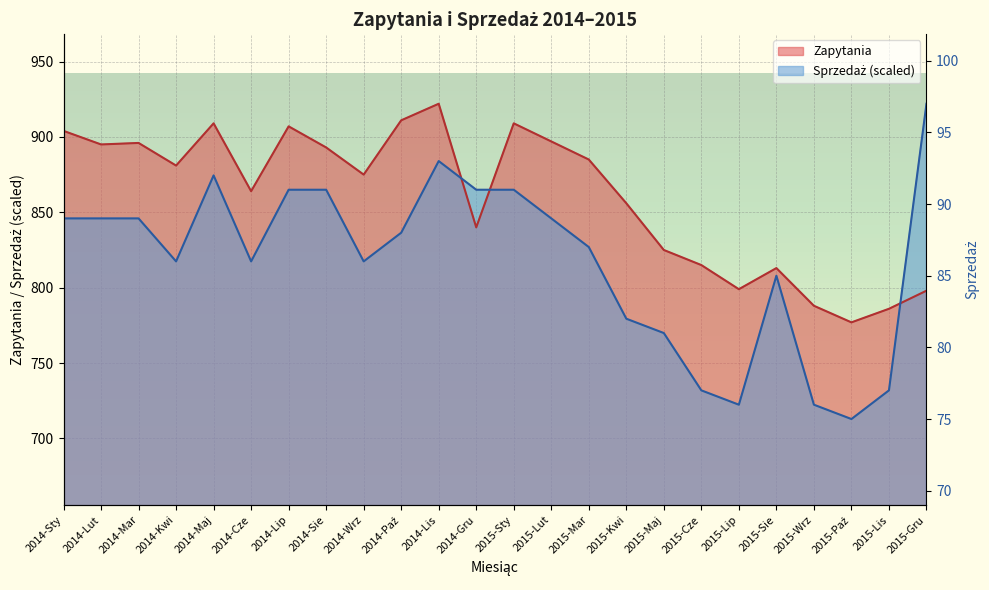

What is the label of the 7th point from the right?

2015-Cze